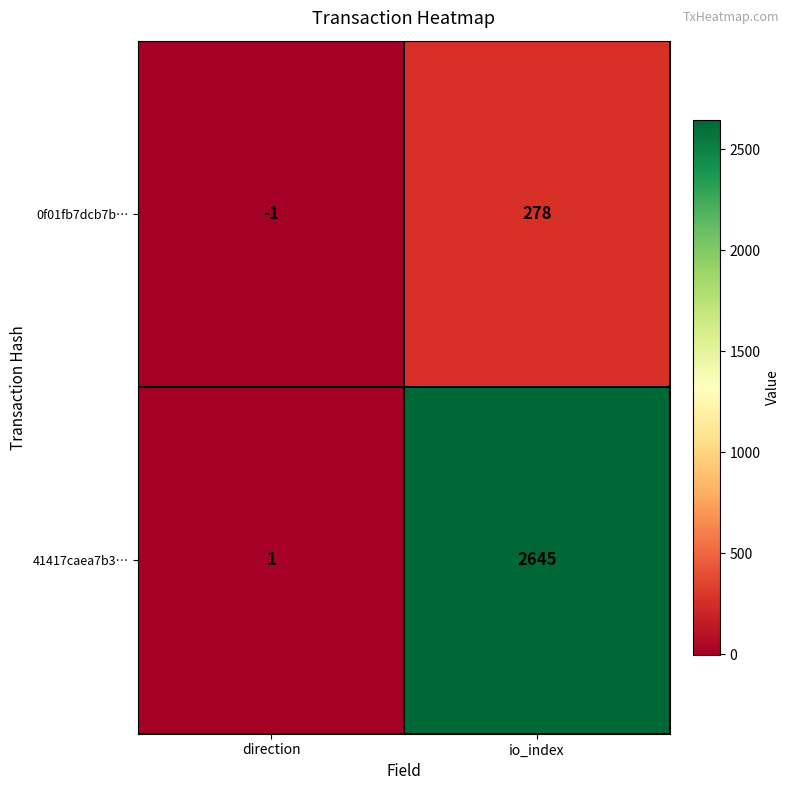

At which label is 41417caea7b3… closest to 1323?

direction